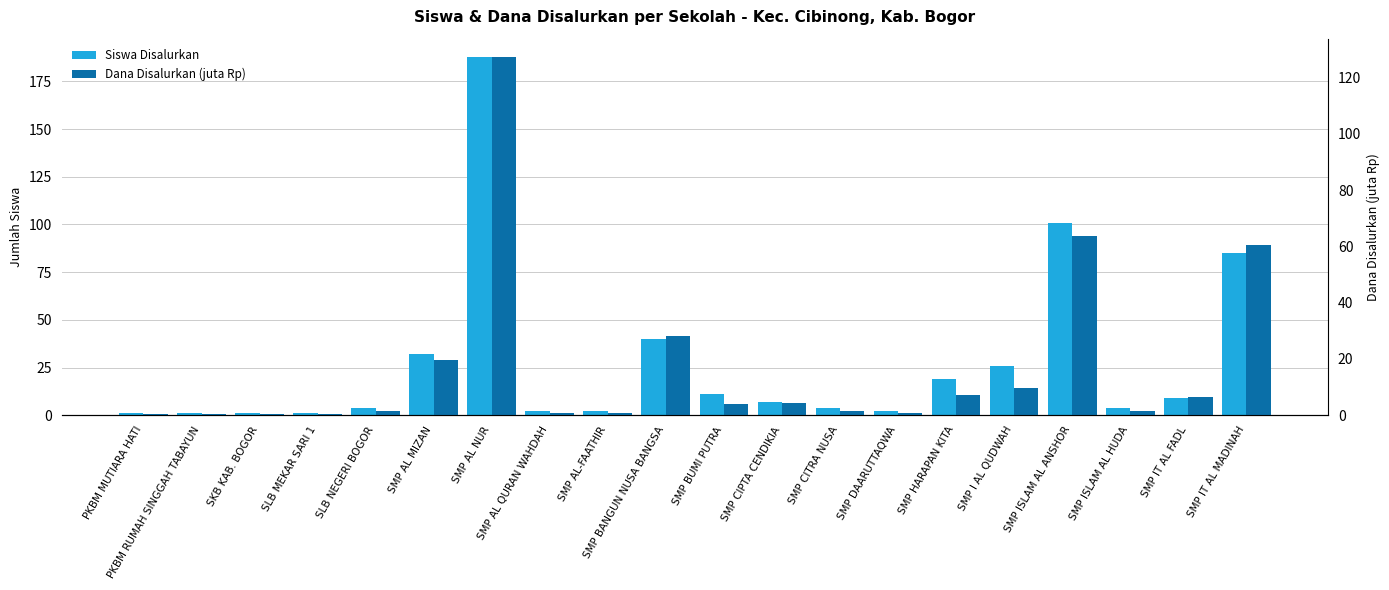

Rank the series by their average value, from lowest to highest.

Dana Disalurkan (juta Rp), Siswa Disalurkan